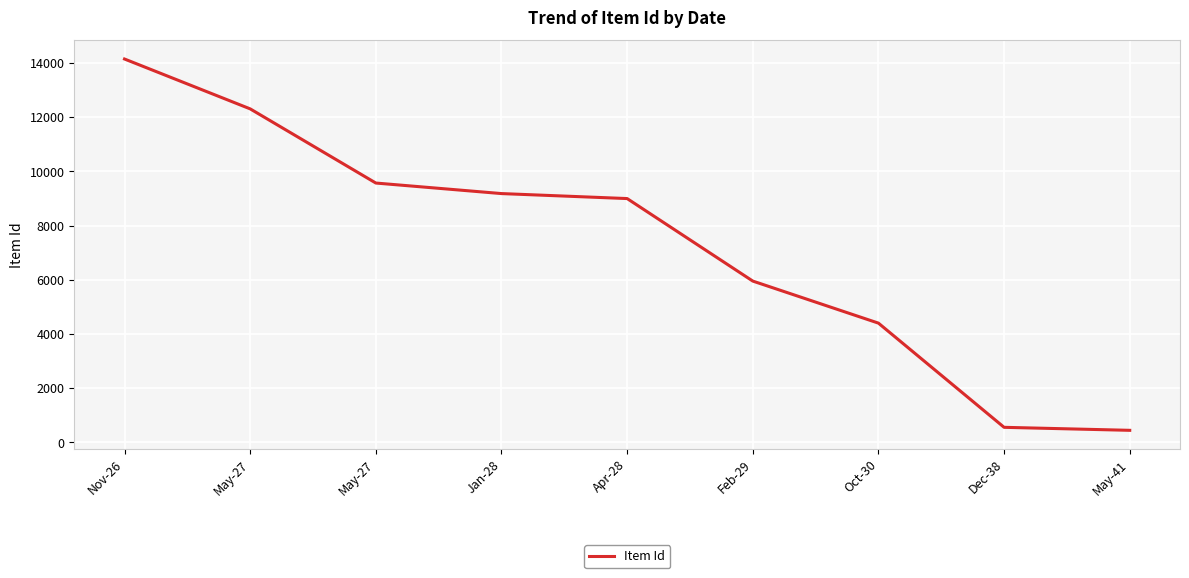

Does the chart display data point markers on the line(s)?

No